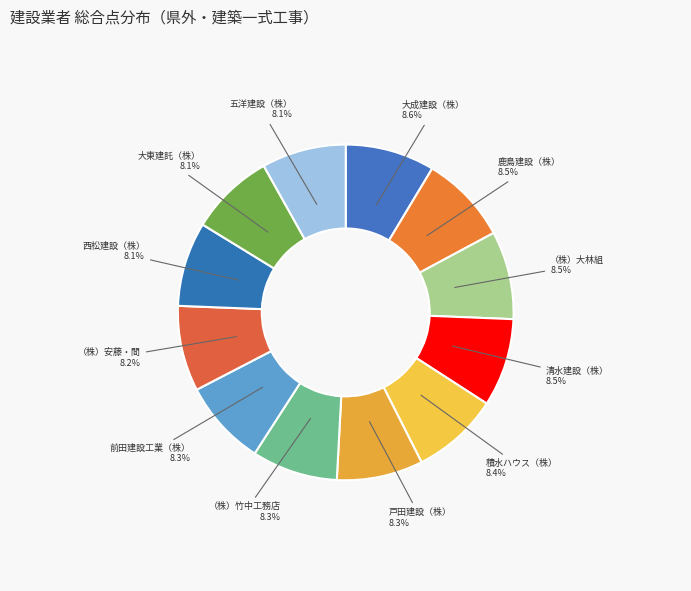

Is （株）安藤・間 the majority of the pie?

No